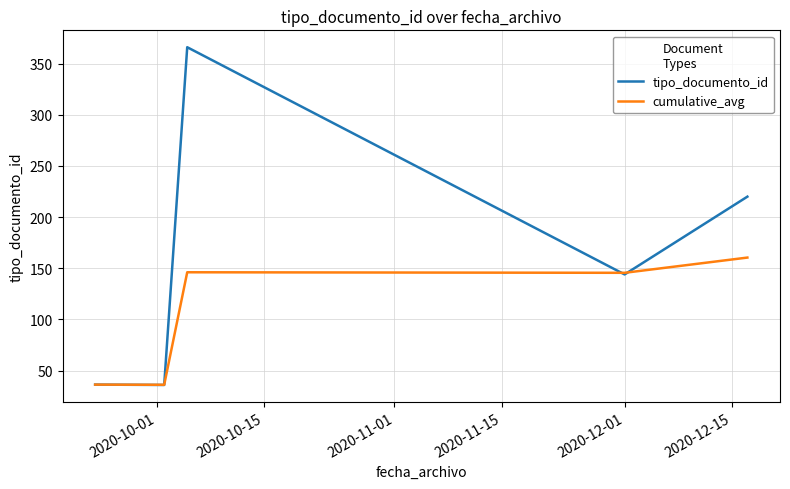

What is the highest value of the cumulative_avg series?

160.5